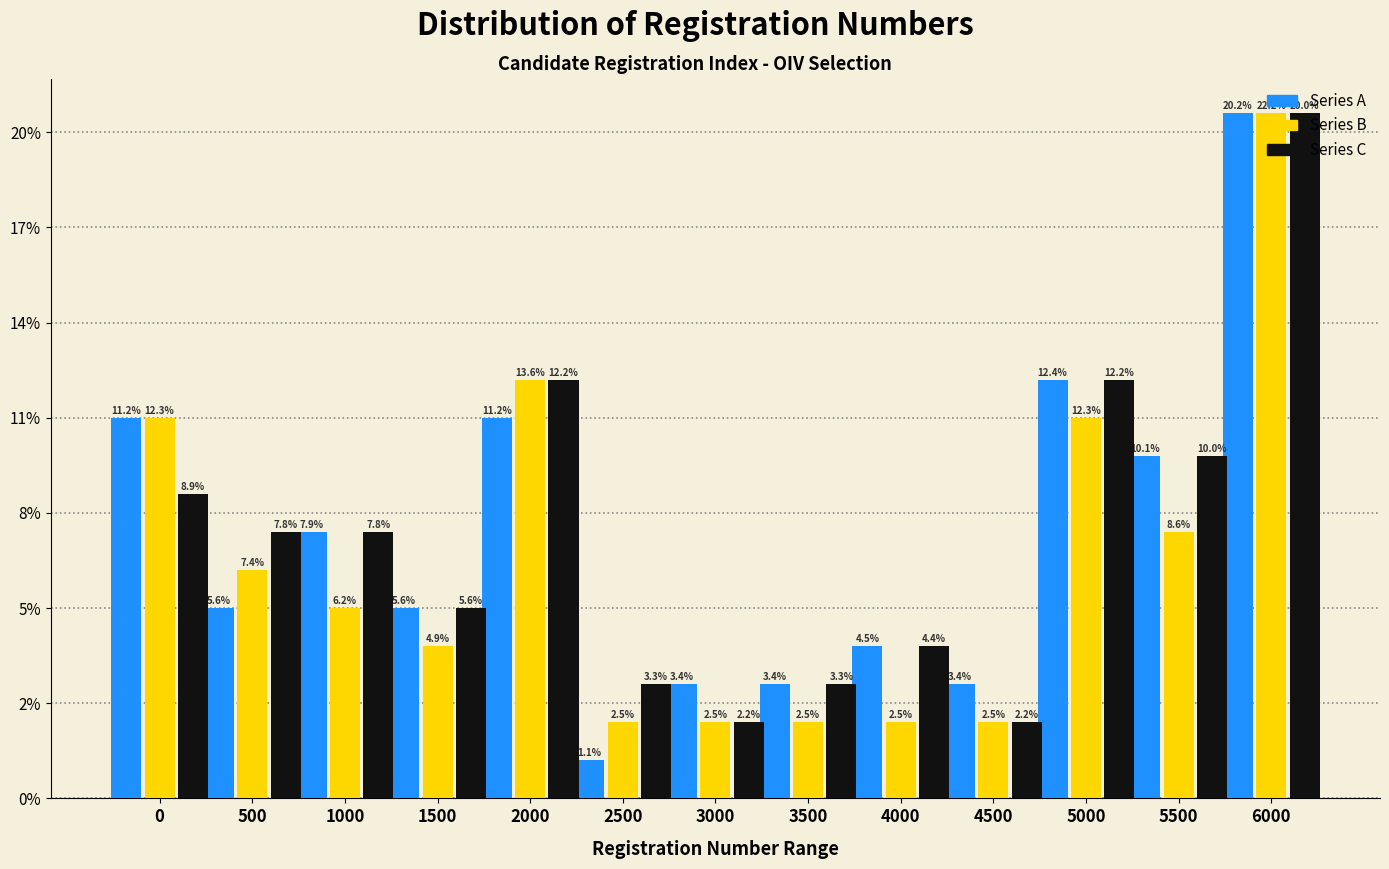

What are all the series names shown in the legend?

Series A, Series B, Series C